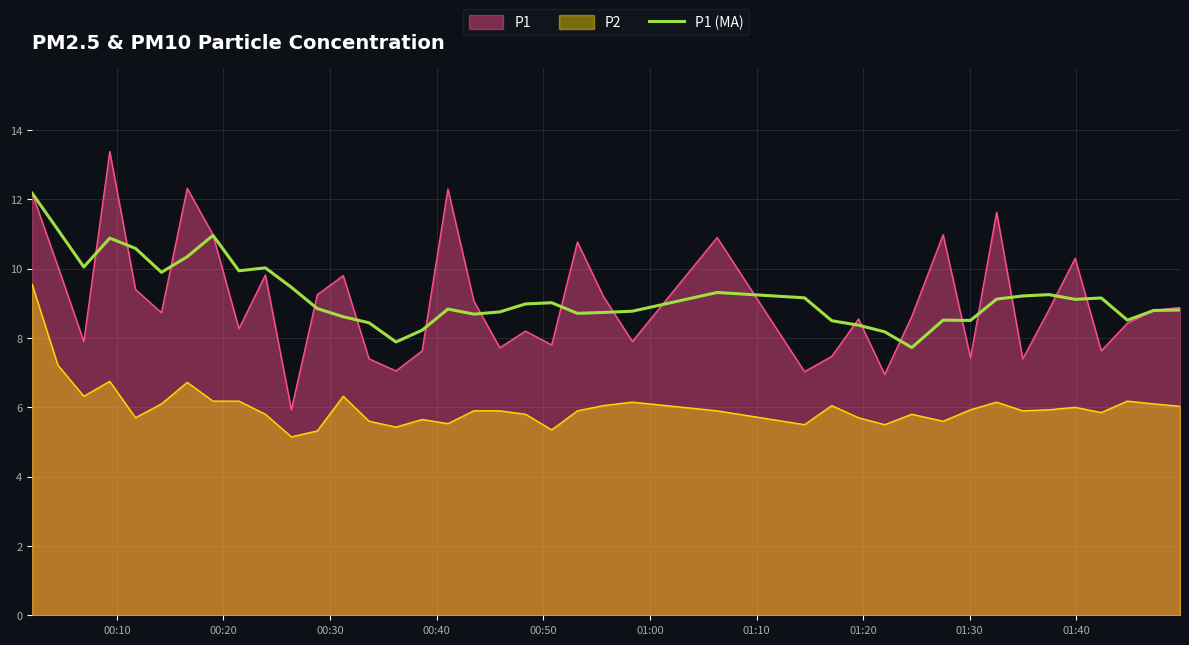

Which series has the largest range (max minus min)?

P1